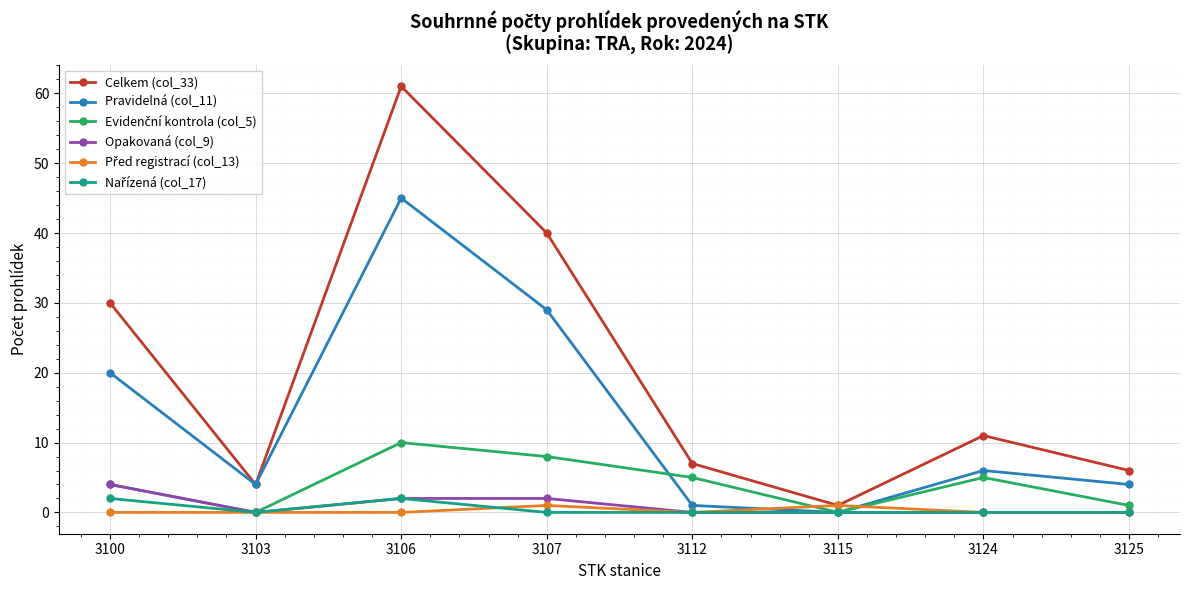

How many interior local peaks does the Celkem (col_33) series have?

2